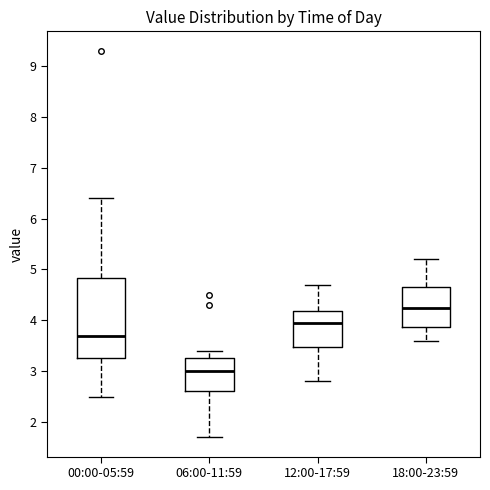

Reading left to right, read every box against the y-axis: the position of its median line, the range the box covers, and the ends of its whiskers. The values are not printed on the chart, so give them approximately, as read against the axis.

00:00-05:59: median 3.7, box 3.3 to 4.8, whiskers 2.5 to 6.4
06:00-11:59: median 3.0, box 2.6 to 3.3, whiskers 1.7 to 3.4
12:00-17:59: median 4.0, box 3.5 to 4.2, whiskers 2.8 to 4.7
18:00-23:59: median 4.3, box 3.9 to 4.7, whiskers 3.6 to 5.2